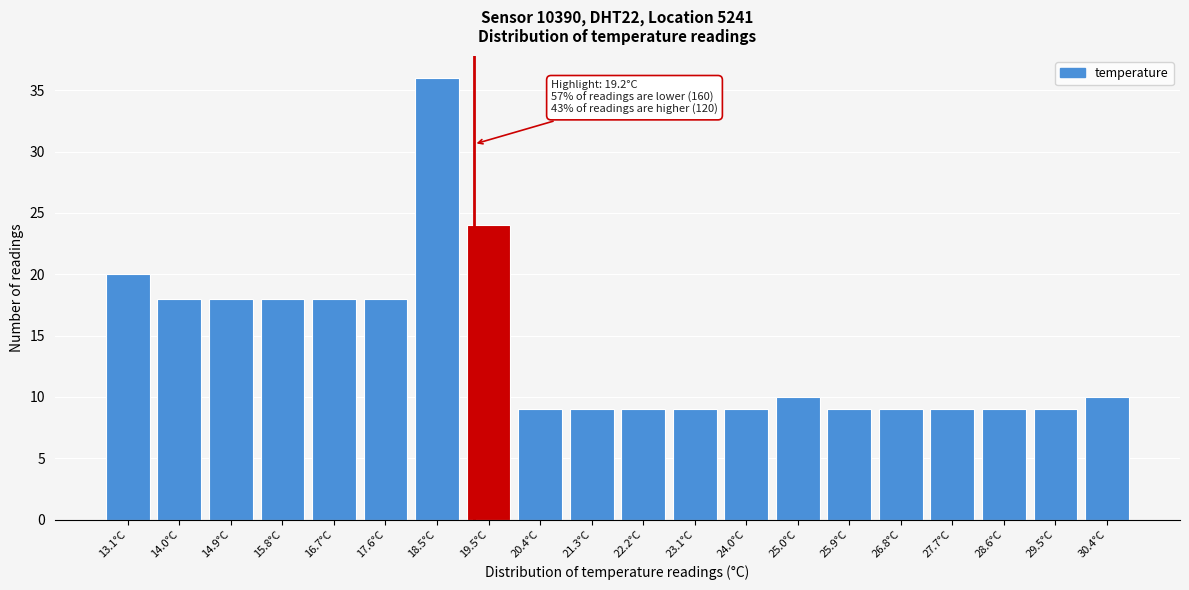

Reading right to left, what are all the values shown in this chart?

30.4°C=10	29.5°C=9	28.6°C=9	27.7°C=9	26.8°C=9	25.9°C=9	25.0°C=10	24.0°C=9	23.1°C=9	22.2°C=9	21.3°C=9	20.4°C=9	19.5°C=24	18.5°C=36	17.6°C=18	16.7°C=18	15.8°C=18	14.9°C=18	14.0°C=18	13.1°C=20